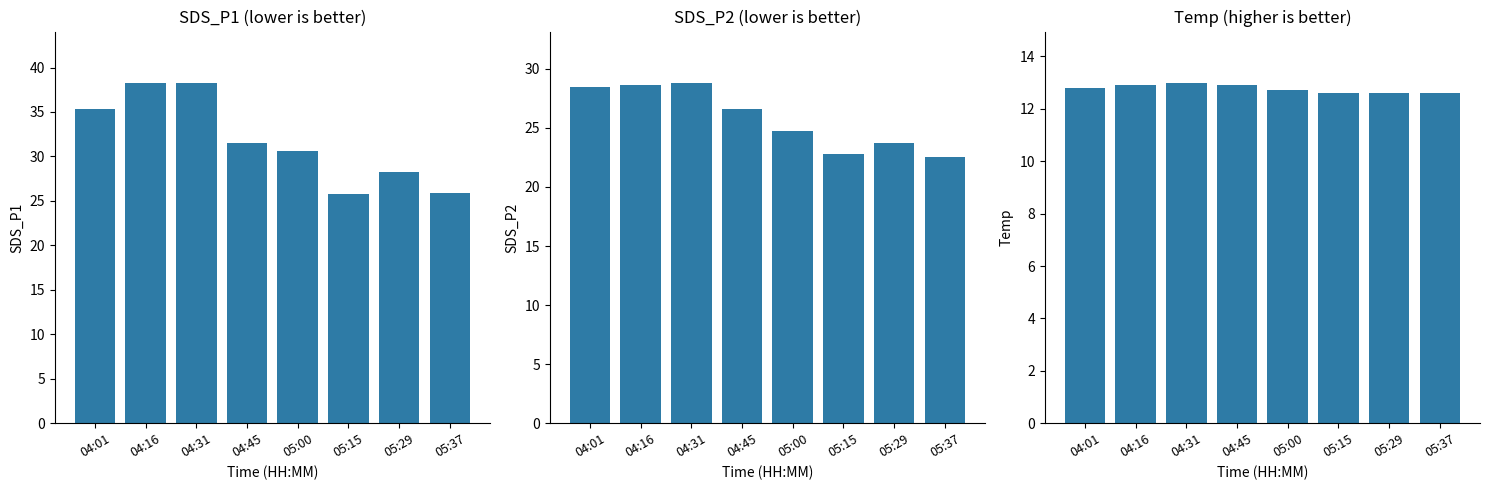

What is the label of the 5th bar from the right?

04:45